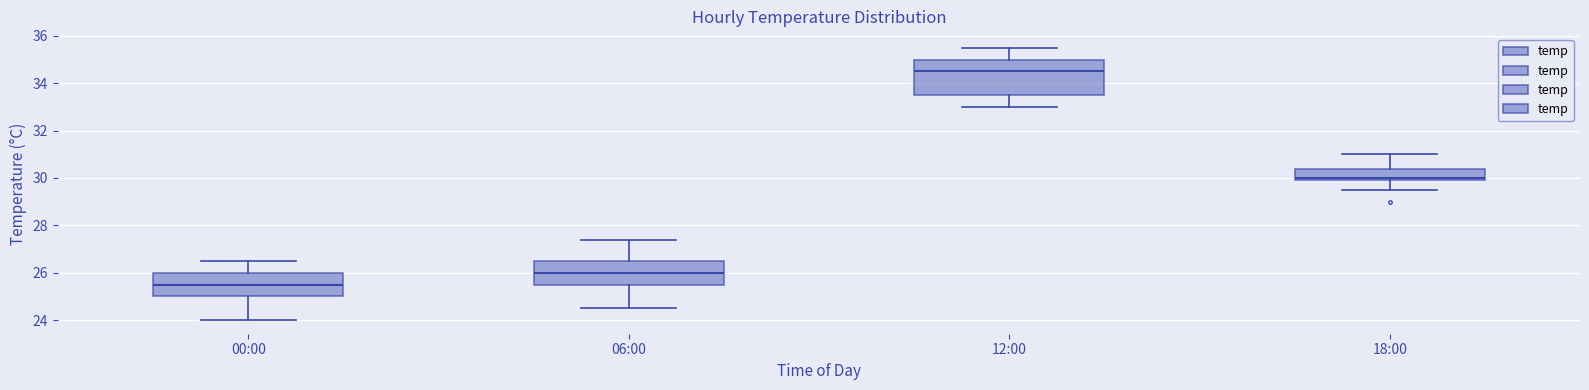

Which box has the lowest median line?

00:00